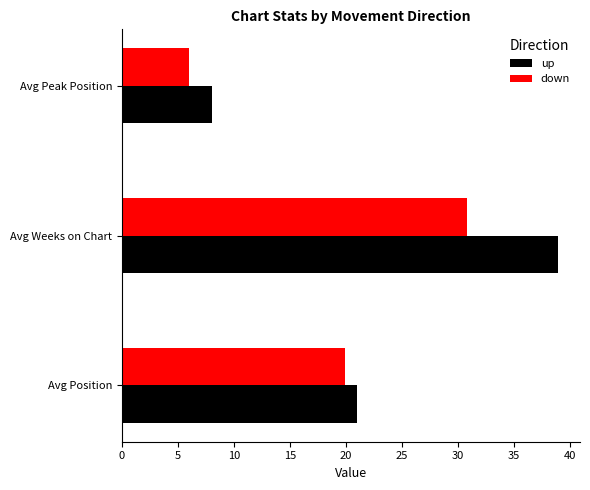

What is the difference between the up values at Avg Weeks on Chart and Avg Peak Position?

30.9